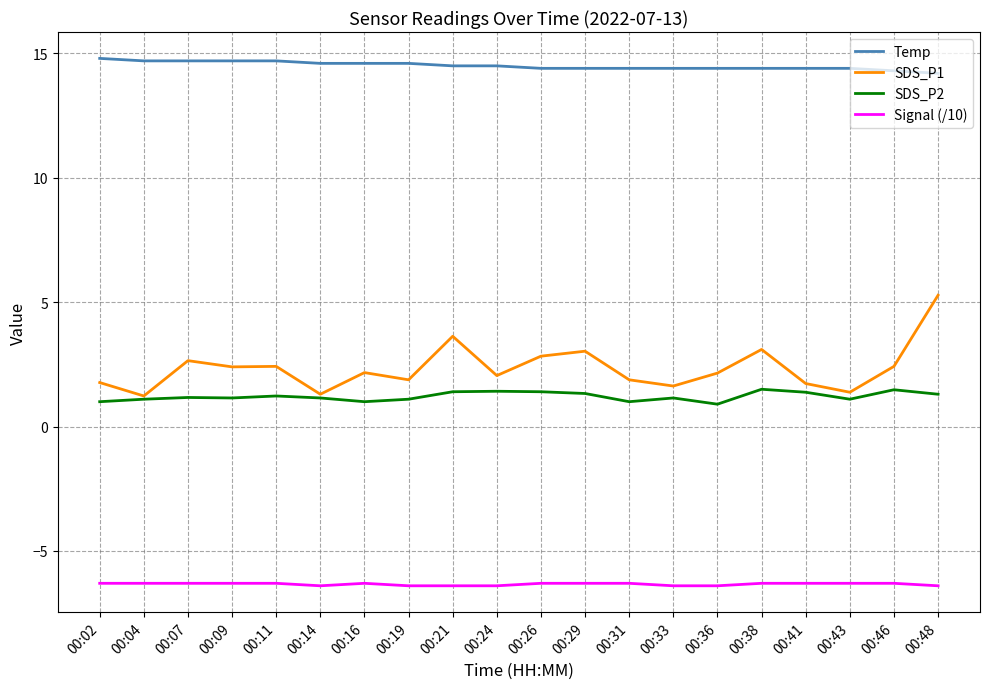

At how many categories does at least one series exceed 12?

20